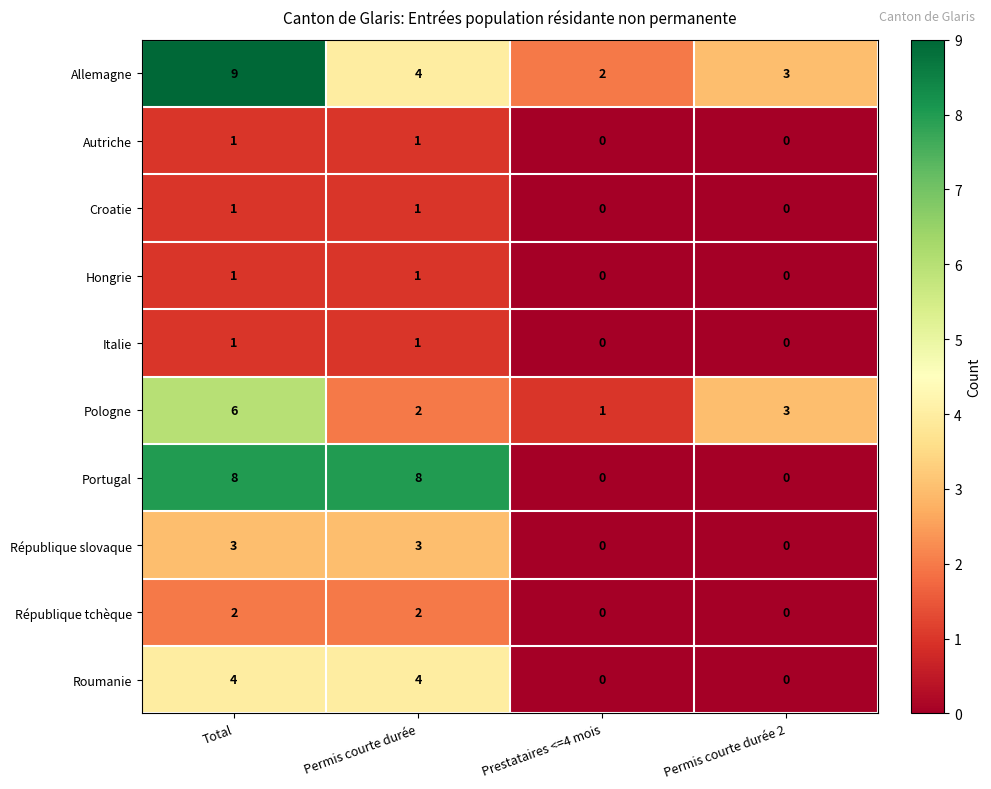

Which series has the widest spread of values?

Portugal